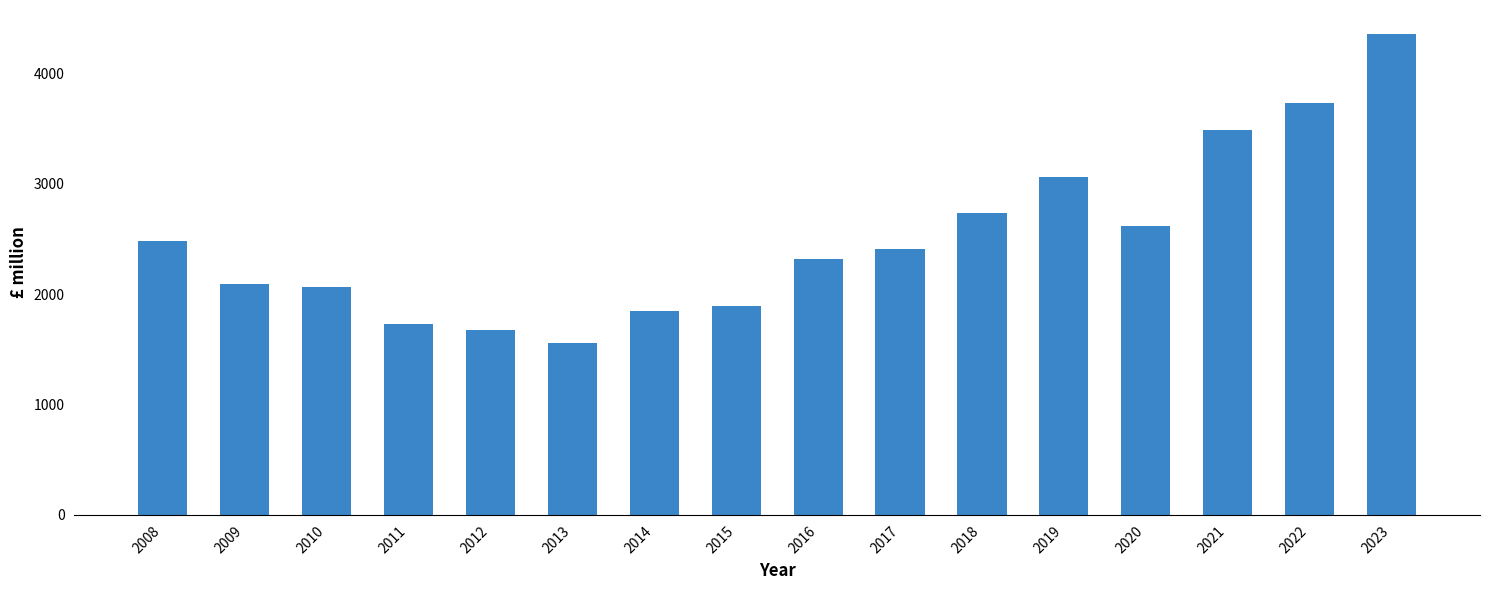

Where does the data first go above 2410?

2008